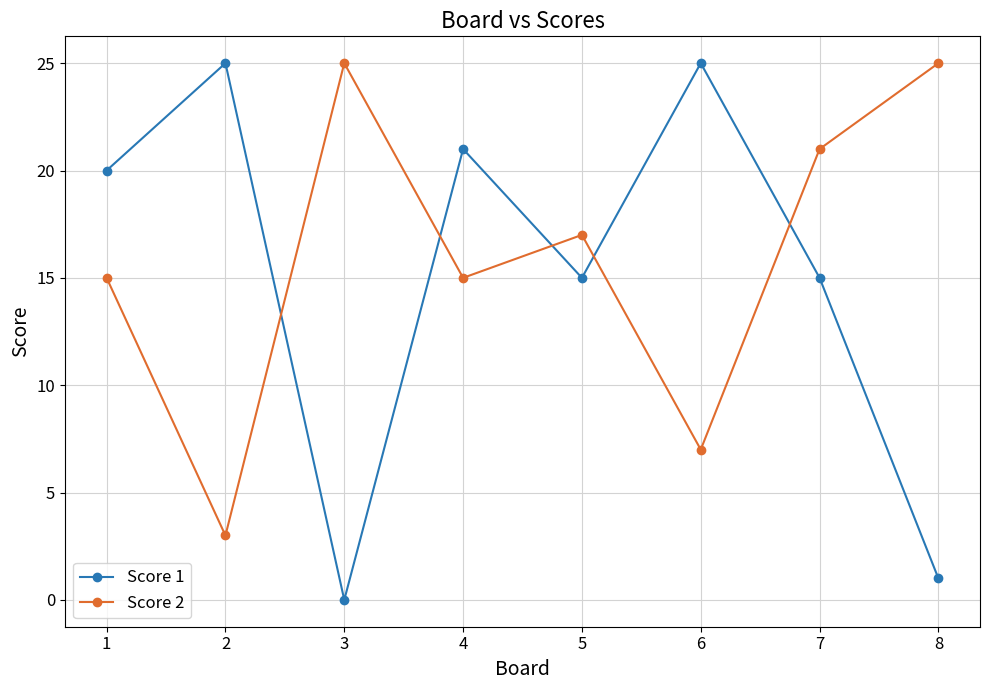

Rank the series at 3 from highest to lowest value.

Score 2, Score 1